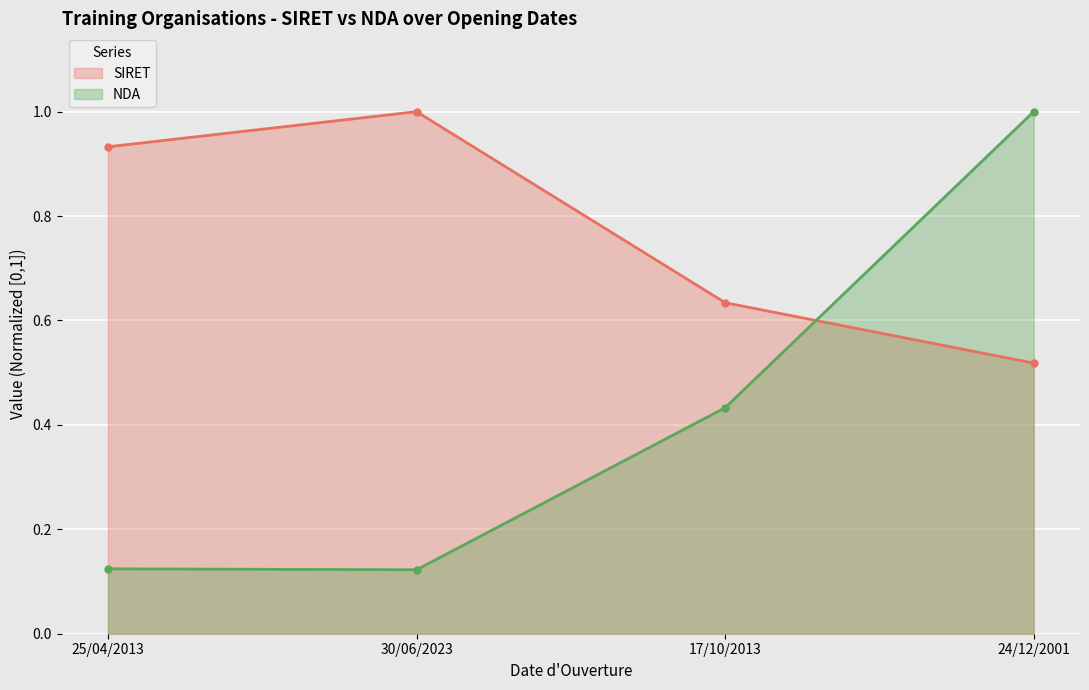

What is the approximate value of NDA at 25/04/2013?

0.1